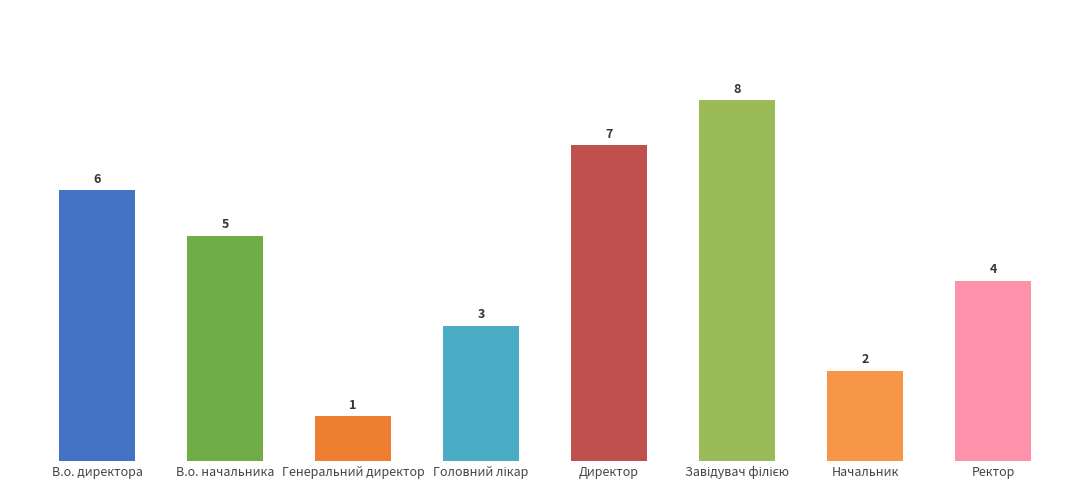

Reading left to right, extract all data points from this chart.

6	5	1	3	7	8	2	4